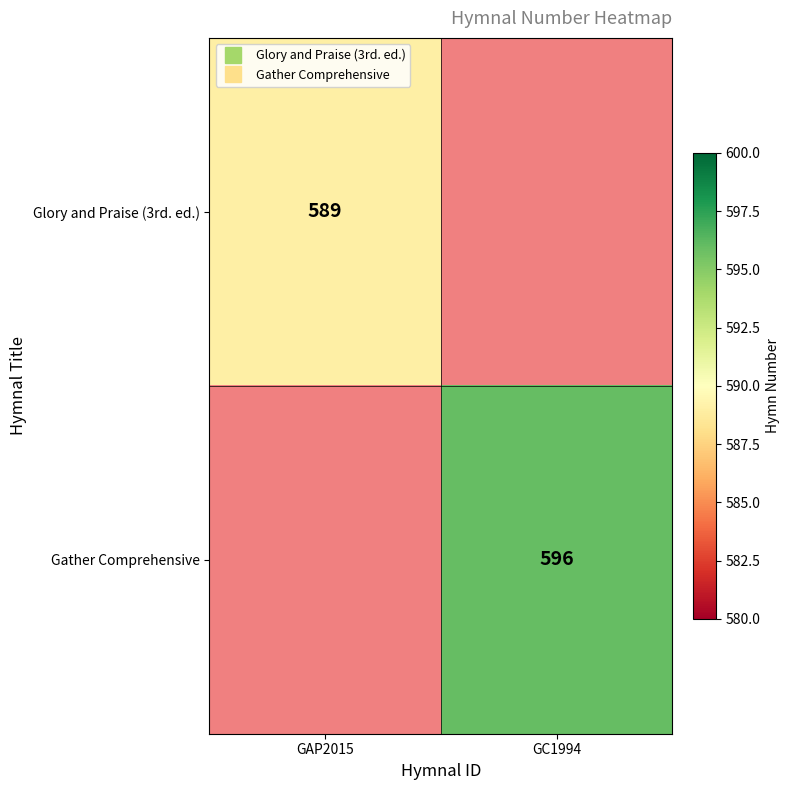

Is it true that Gather Comprehensive equals 596.0 at GC1994?

True